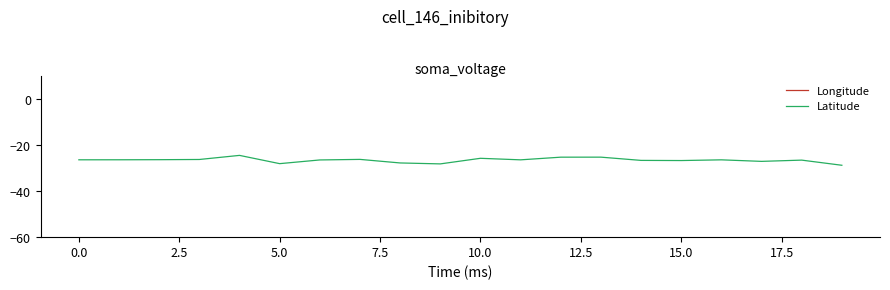

The Longitude series shows 204.3 at 18. True or false?

False